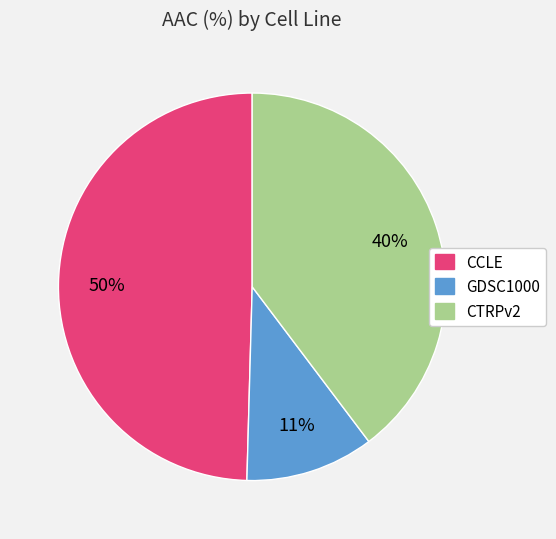

How many segments does this pie chart have?

3